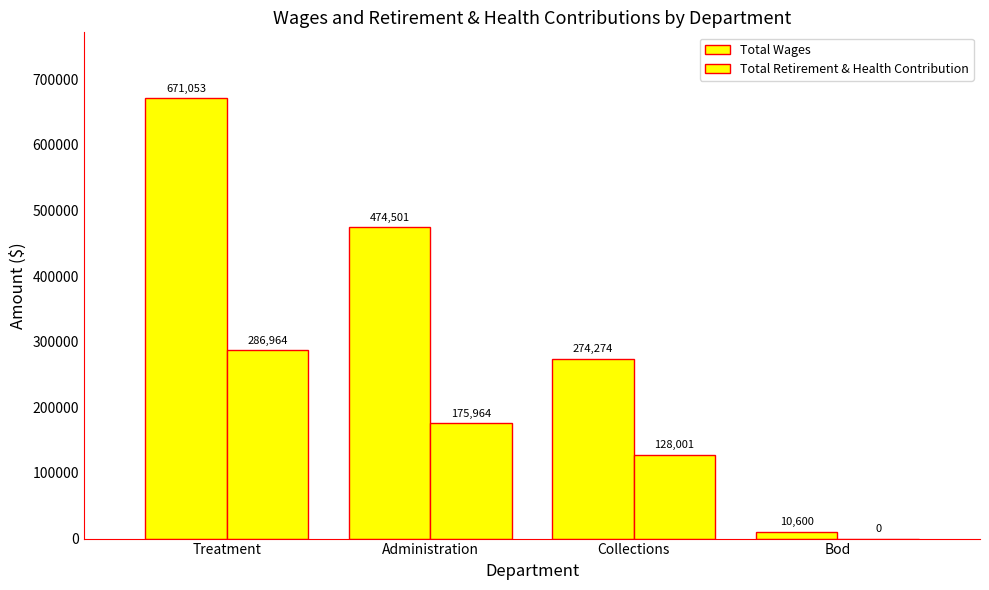

How many groups of bars are there?

4